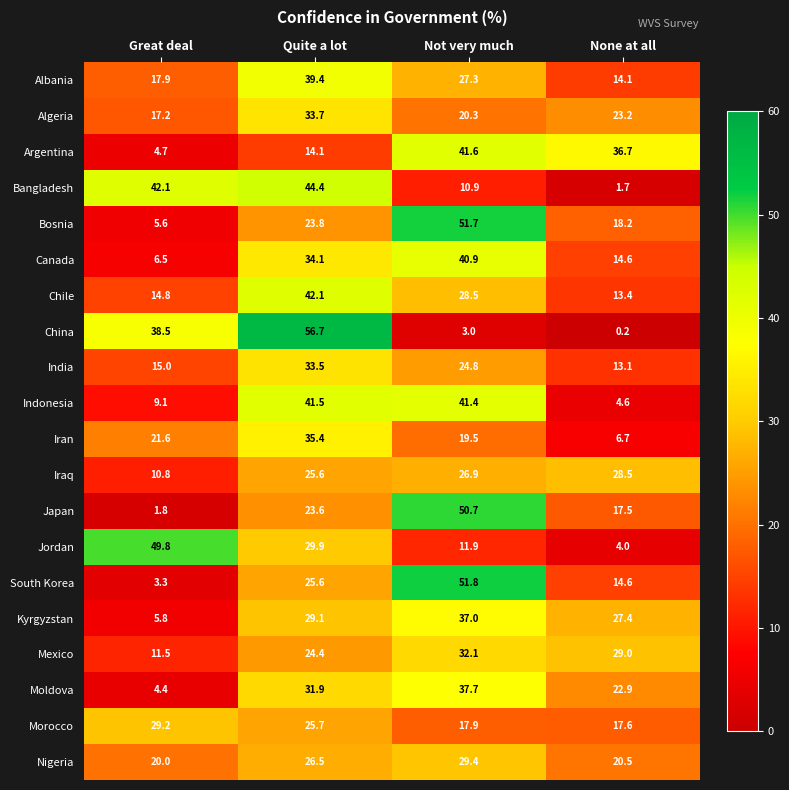

True or false: Bangladesh has a value of 10.9 at Not very much.

True